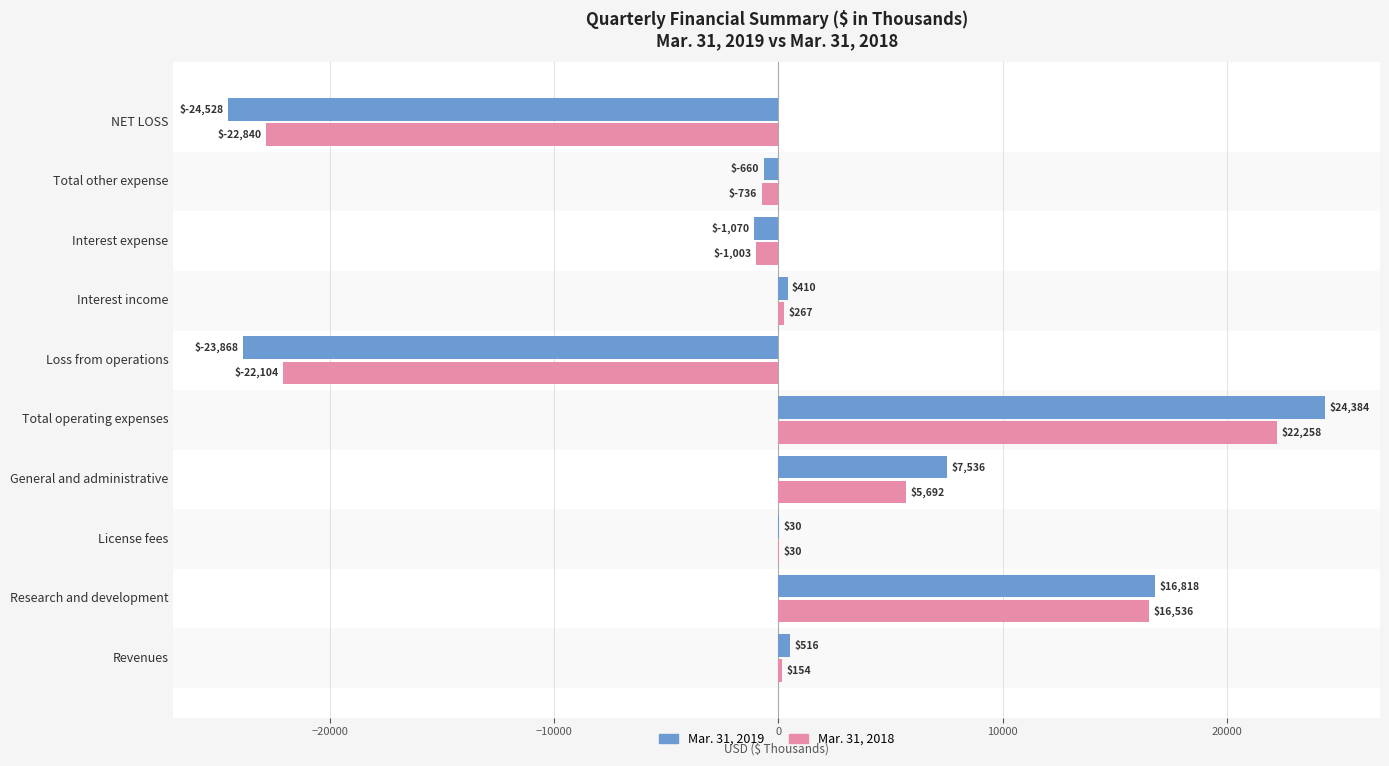

True or false: Mar. 31, 2018 has a value of 29081 at Total operating expenses.

False